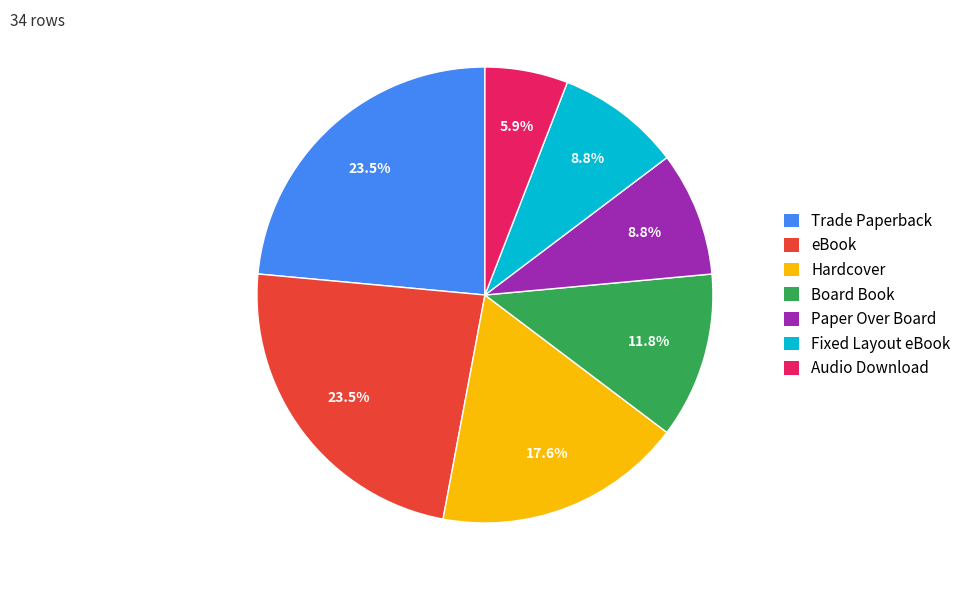

How many slices are in this pie chart?

7